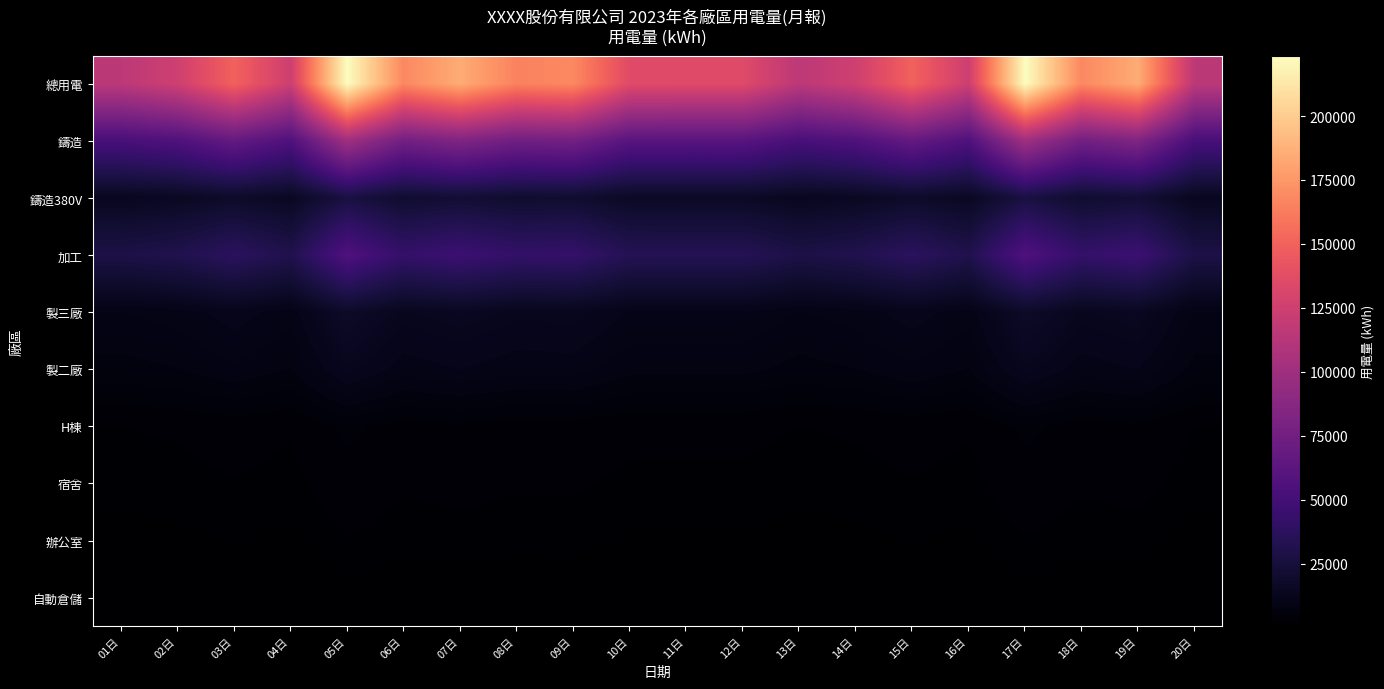

At which category is the sum across all series the highest?

05日